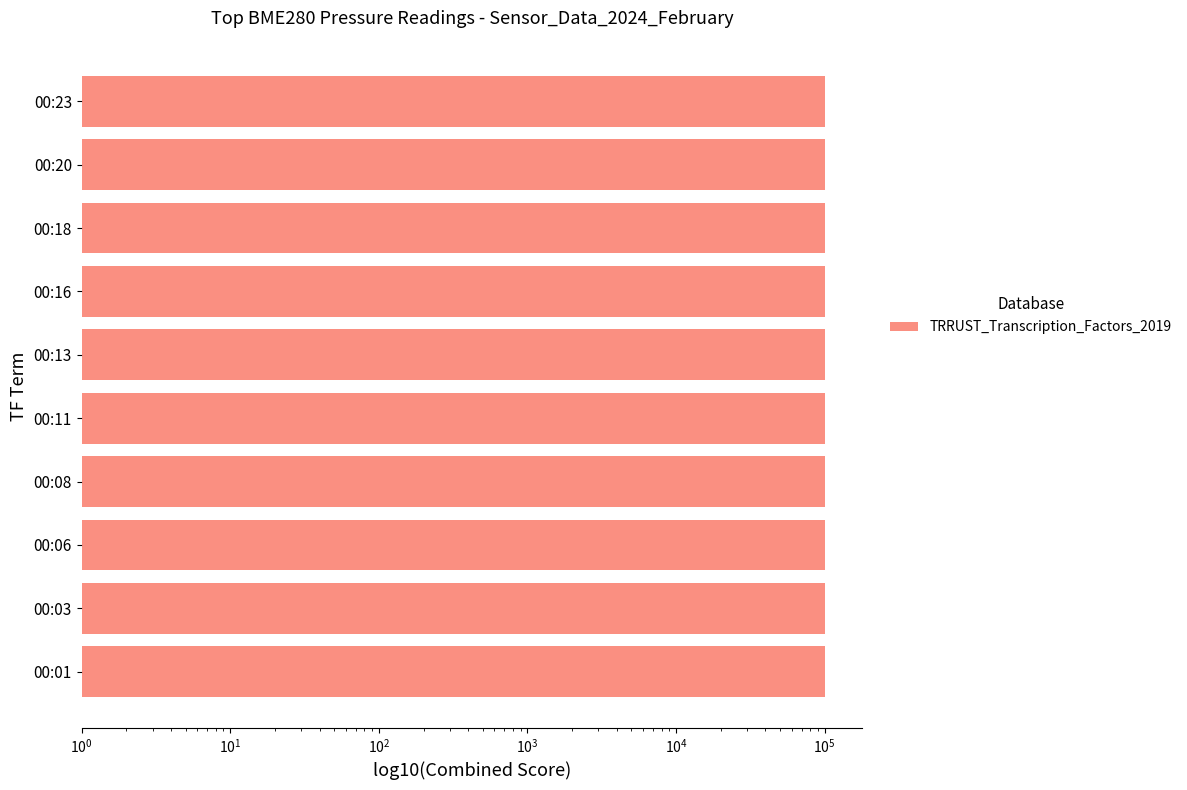

How many data points does each series have?

10